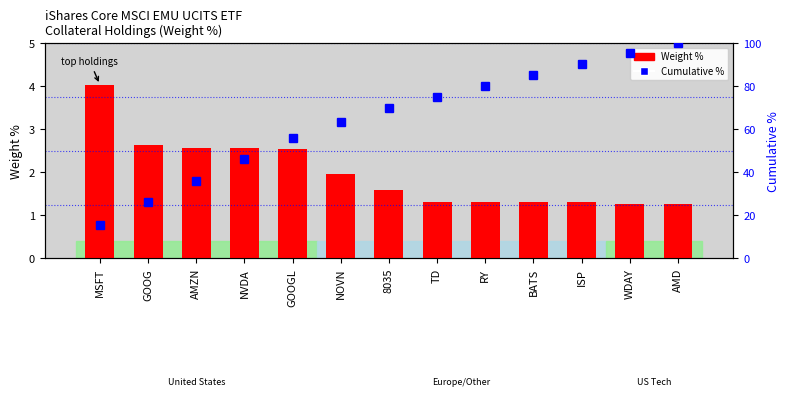

Reading left to right, what are all the values shown in this chart?

Weight %: MSFT=4.0	GOOG=2.6	AMZN=2.6	NVDA=2.6	GOOGL=2.5	NOVN=2.0	8035=1.6	TD=1.3	RY=1.3	BATS=1.3	ISP=1.3	WDAY=1.3	AMD=1.3
Cumulative %: MSFT=15.7	GOOG=25.9	AMZN=36.0	NVDA=46.0	GOOGL=55.9	NOVN=63.5	8035=69.7	TD=74.8	RY=80.0	BATS=85.0	ISP=90.1	WDAY=95.1	AMD=100.0